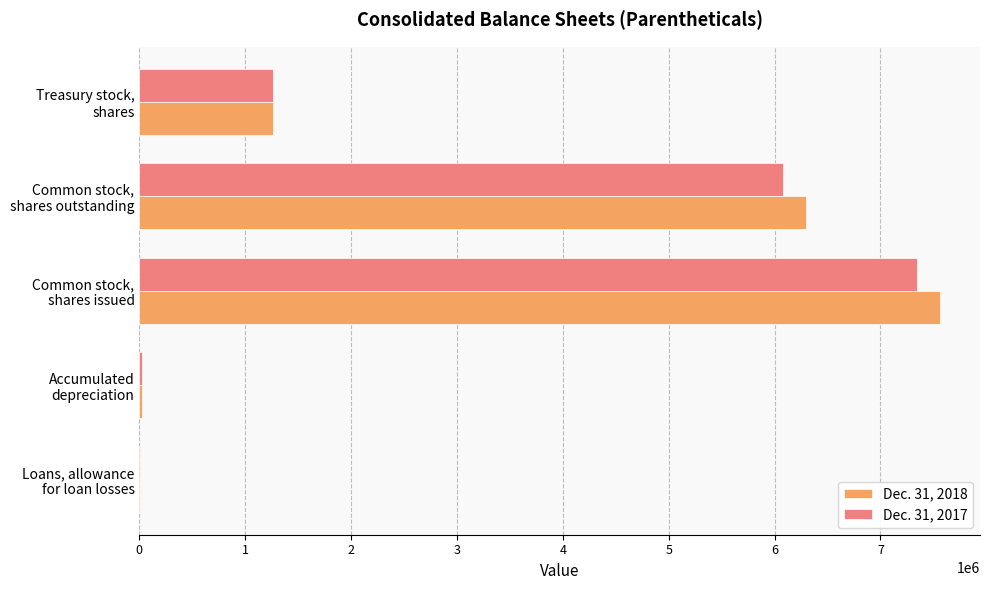

What is the average value of the Dec. 31, 2018 series?

3030204